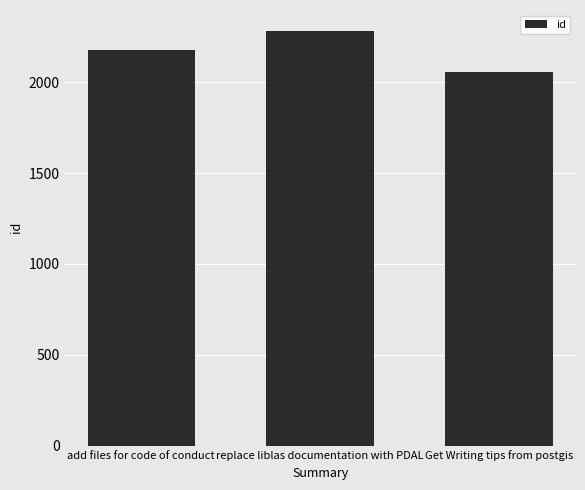

What value does the data have at Get Writing tips from postgis?

2056